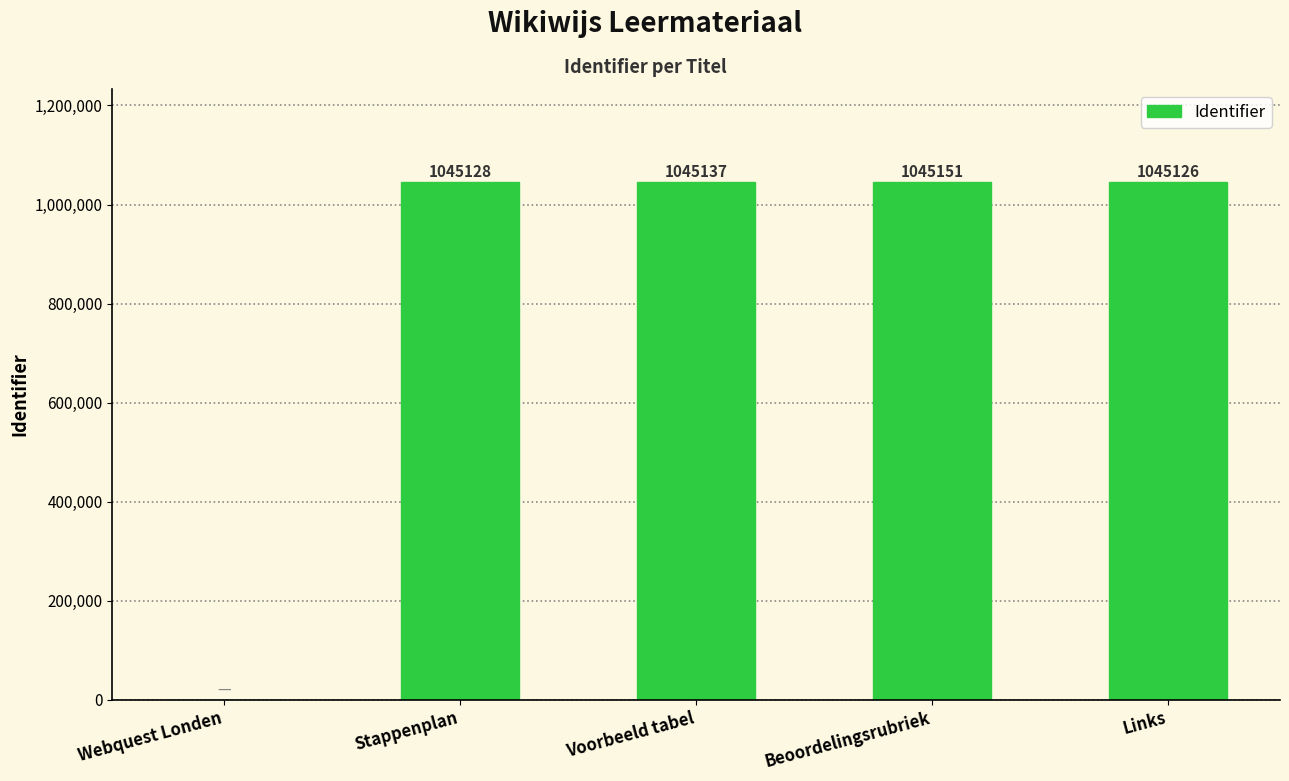

What value does the data have at Beoordelingsrubriek, to the nearest 100?

1045200